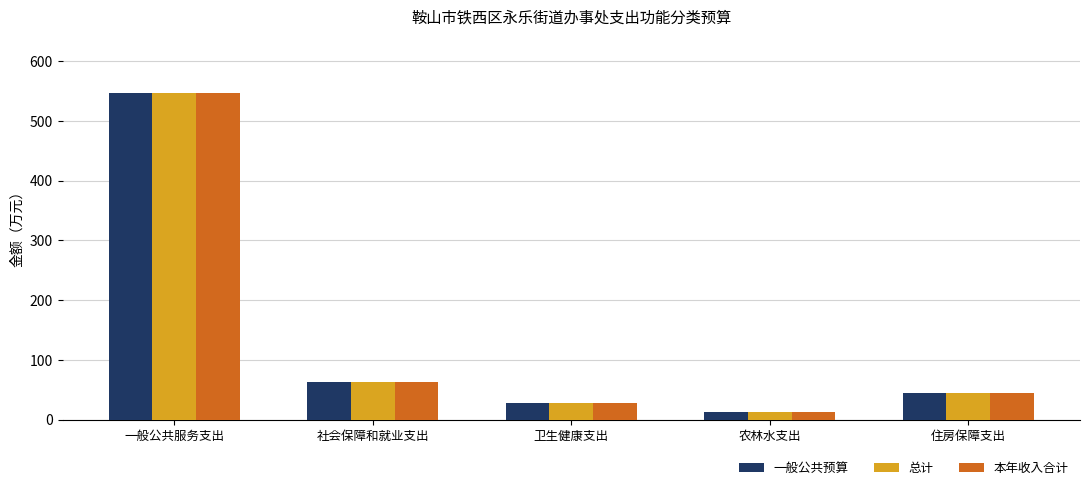

At which category does the chart reach its peak across all series?

一般公共服务支出